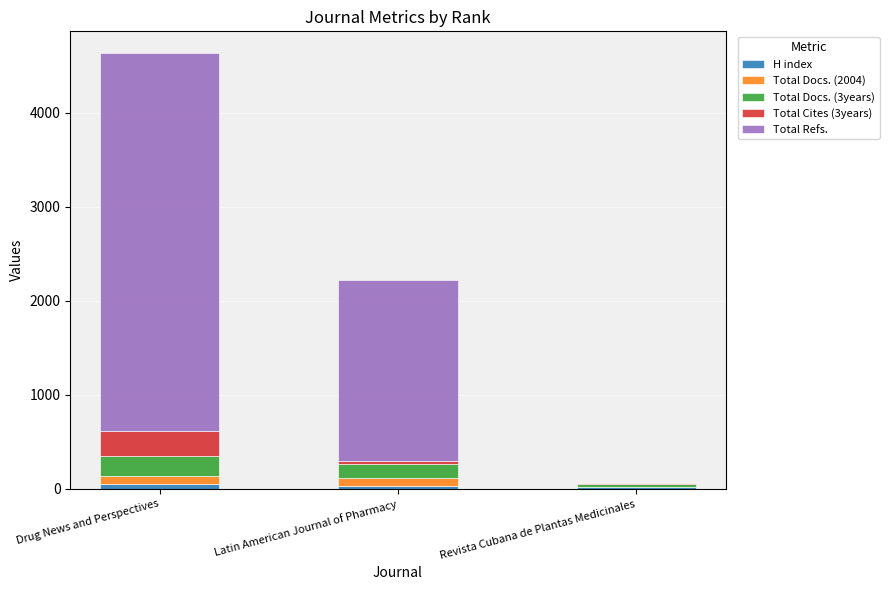

At which category is the sum across all series the highest?

Drug News and Perspectives